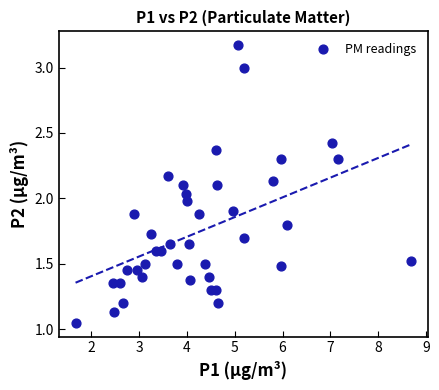

What is the range of X values (max minus min)?

7.0